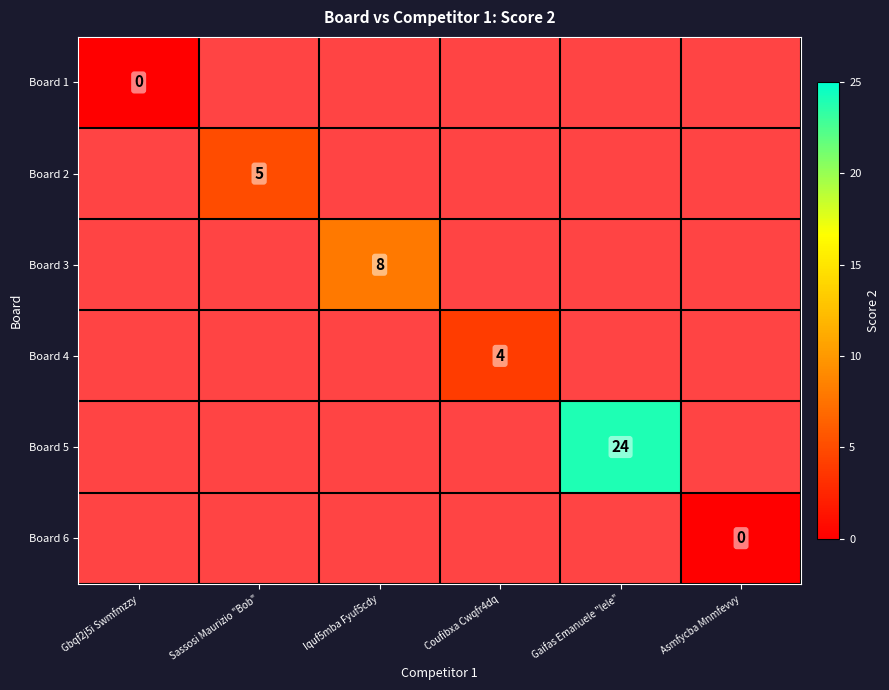

Count the number of categories in the chart.

6